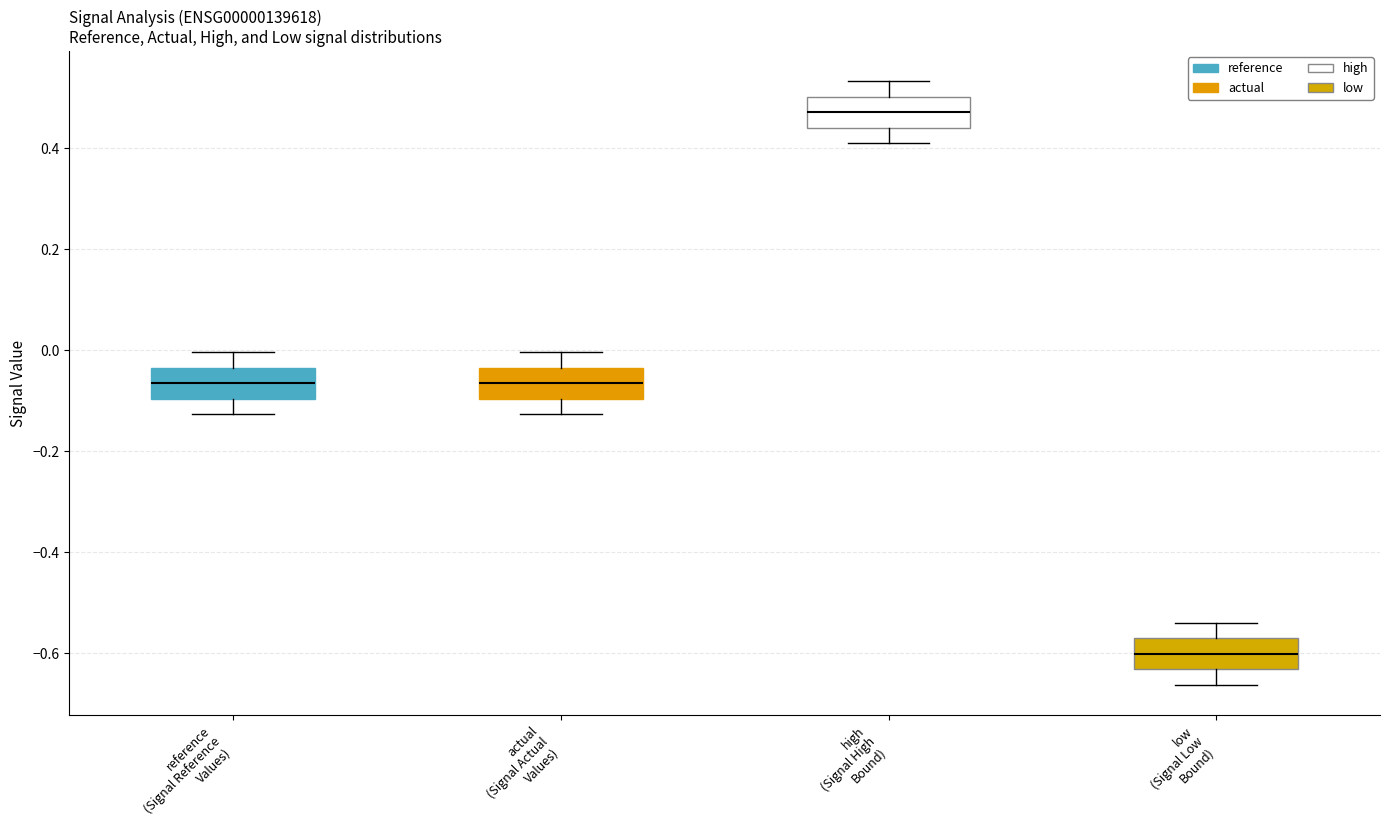

Reading left to right, transcribe this box plot: for each box, give where its median line is, the range the box spans, and where its two whiskers end, as read against the y-axis. The values are not printed on the chart, so give them approximately, as read against the axis.

reference (Signal Reference Values): median -0.06, box -0.10 to -0.04, whiskers -0.12 to 0.00
actual (Signal Actual Values): median -0.06, box -0.10 to -0.04, whiskers -0.12 to 0.00
high (Signal High Bound): median 0.48, box 0.44 to 0.50, whiskers 0.40 to 0.54
low (Signal Low Bound): median -0.60, box -0.64 to -0.56, whiskers -0.66 to -0.54